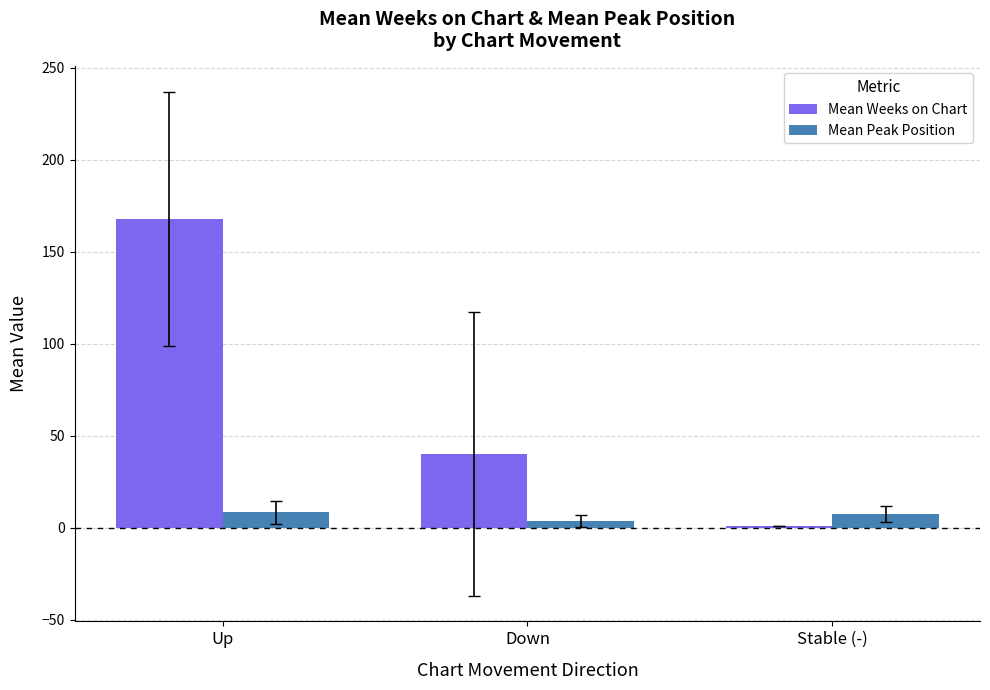

The Mean Weeks on Chart series shows 168.0 at Up. True or false?

True